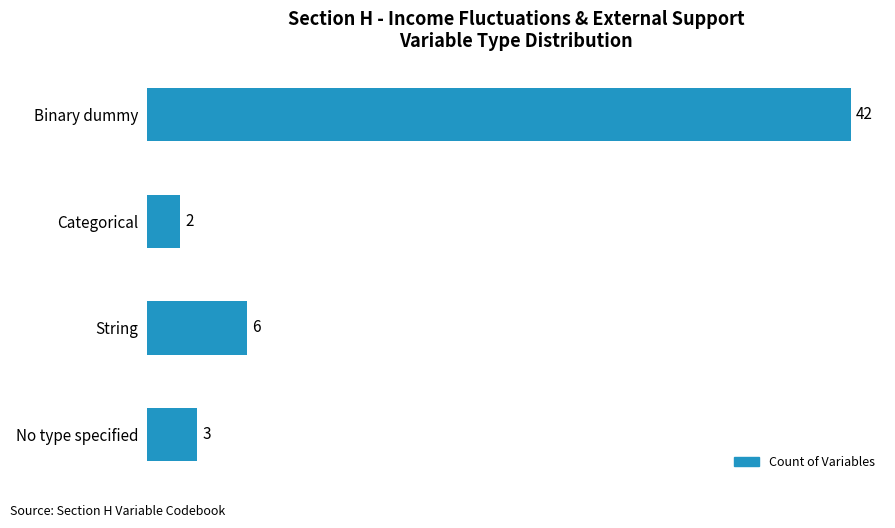

What is the ratio of the value at Binary dummy to the value at Categorical?

21.0